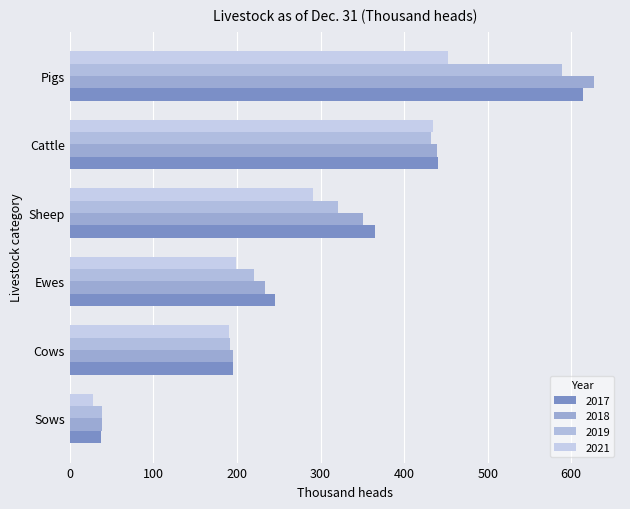

What is the label of the 4th bar from the right?

Sheep